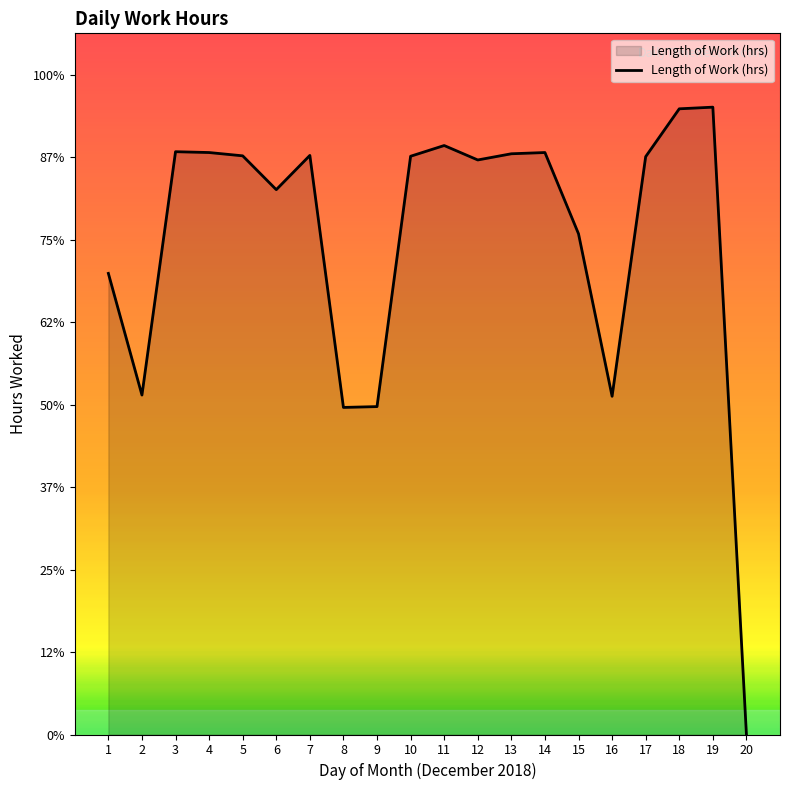

Does the chart display data point markers on the line(s)?

No